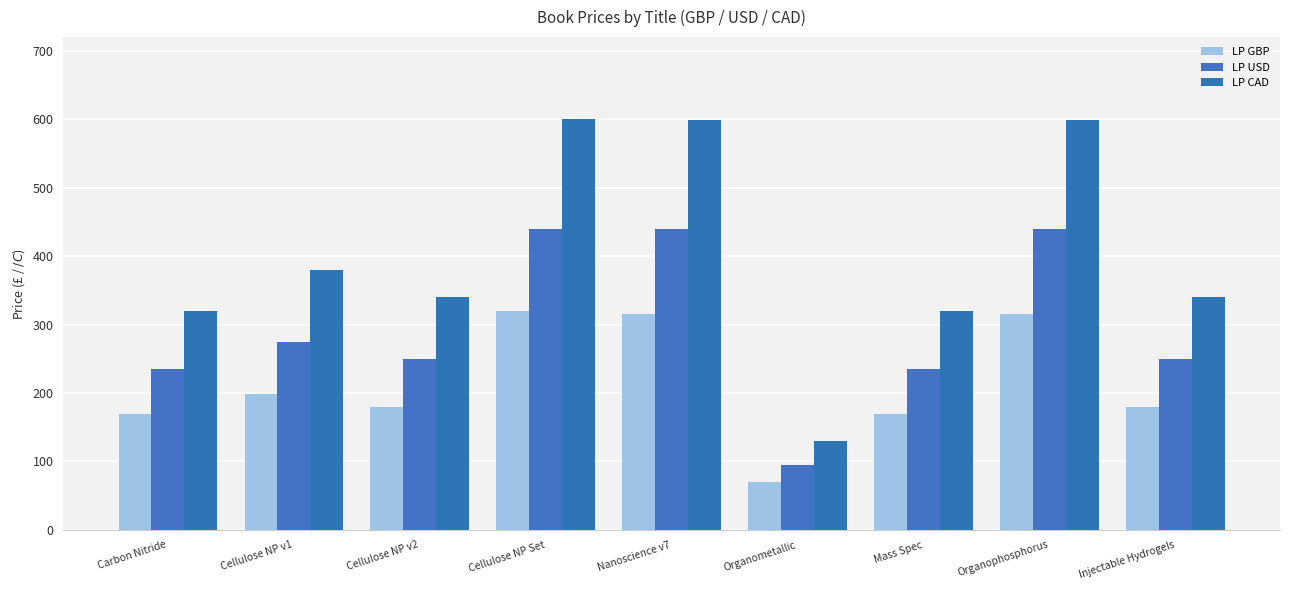

Between Organophosphorus and Organometallic, which is larger?

Organophosphorus